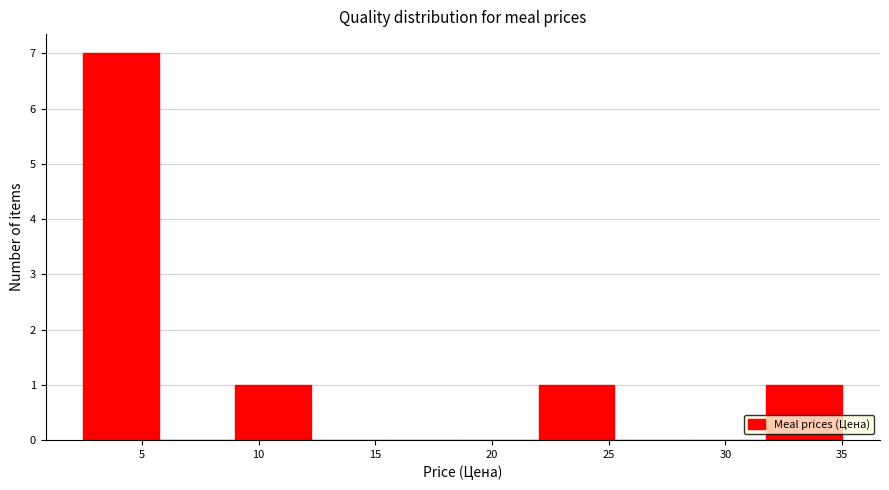

Over which range of the x-axis is the bar tallest?

2.50 to 5.75